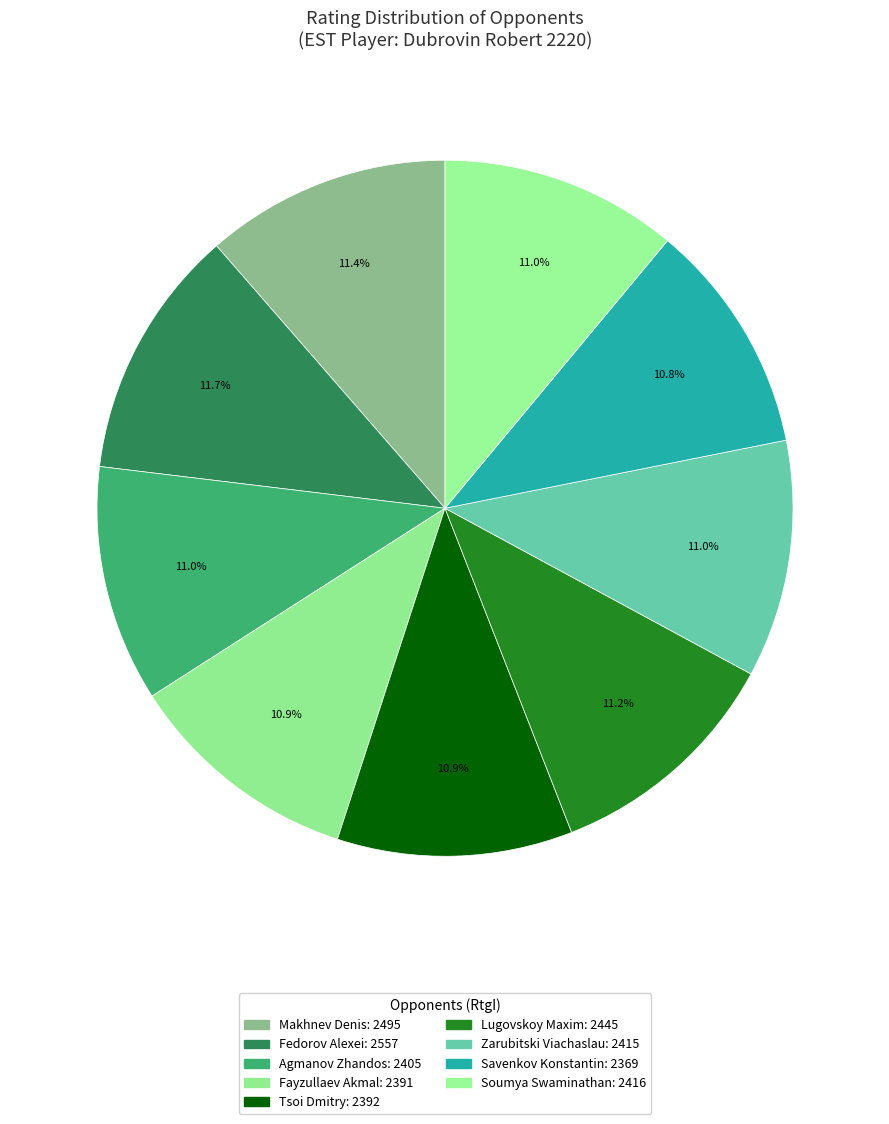

Count the number of slices in the pie.

9